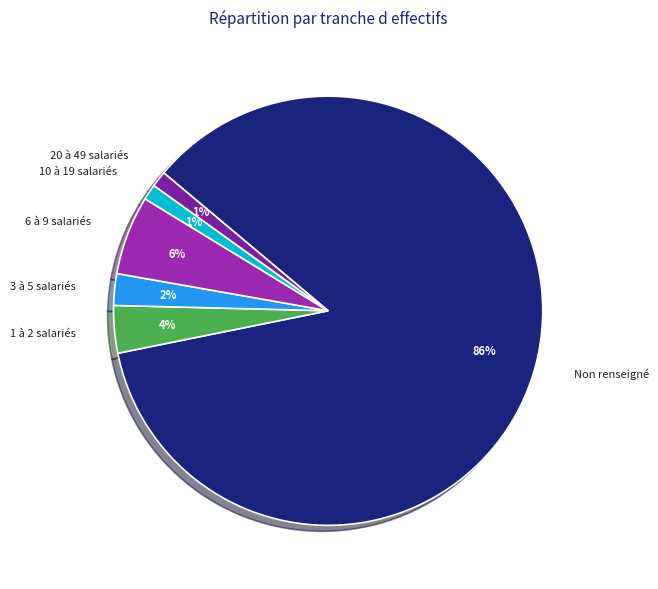

How many slices are in this pie chart?

6